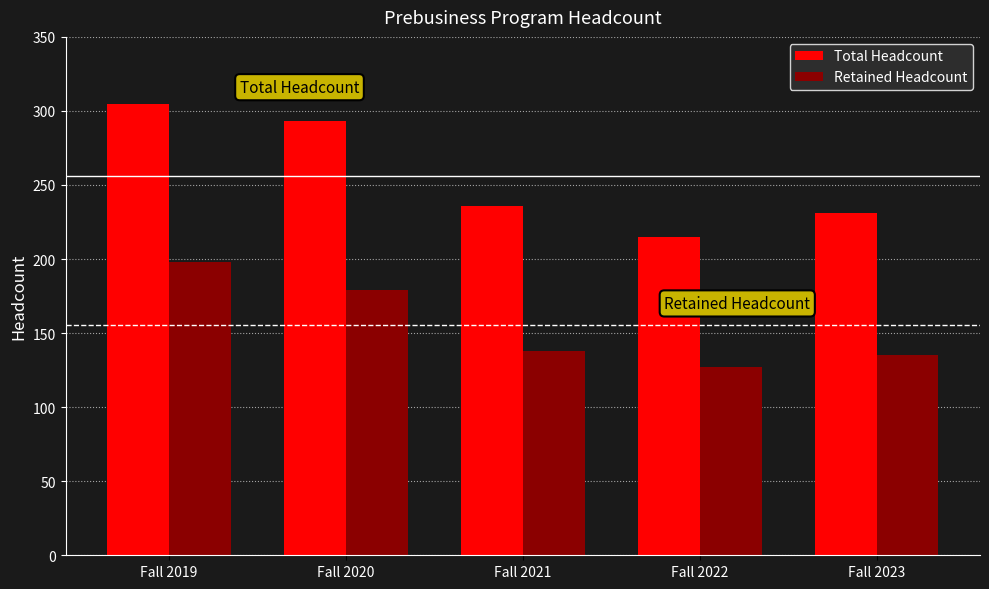

Rank the series at Fall 2019 from lowest to highest value.

Retained Headcount, Total Headcount